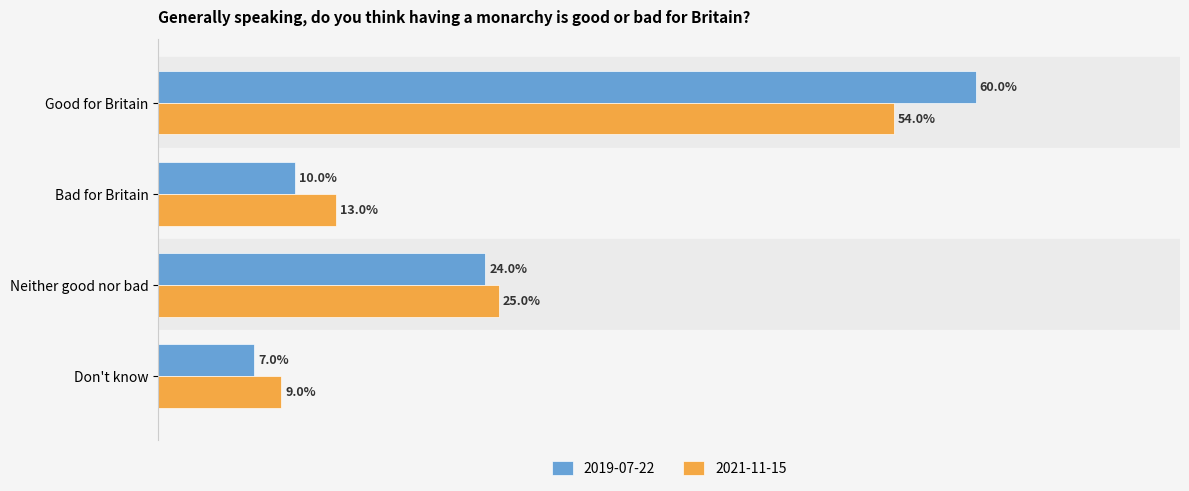

What are all the series names shown in the legend?

2019-07-22, 2021-11-15